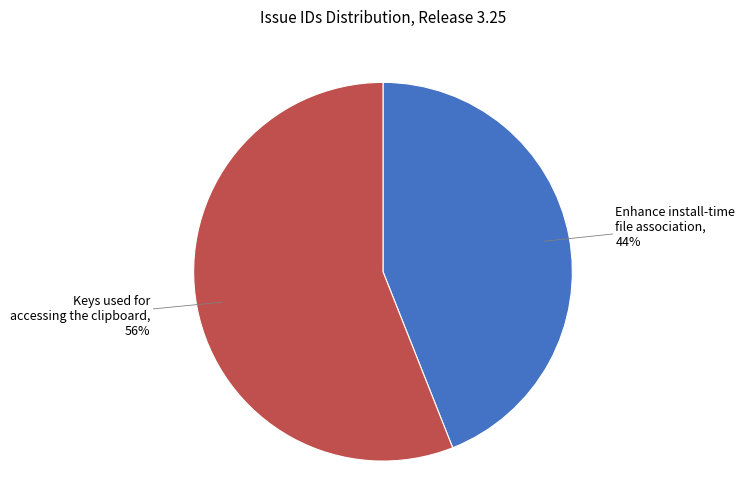

Is there a majority slice in this chart?

Yes